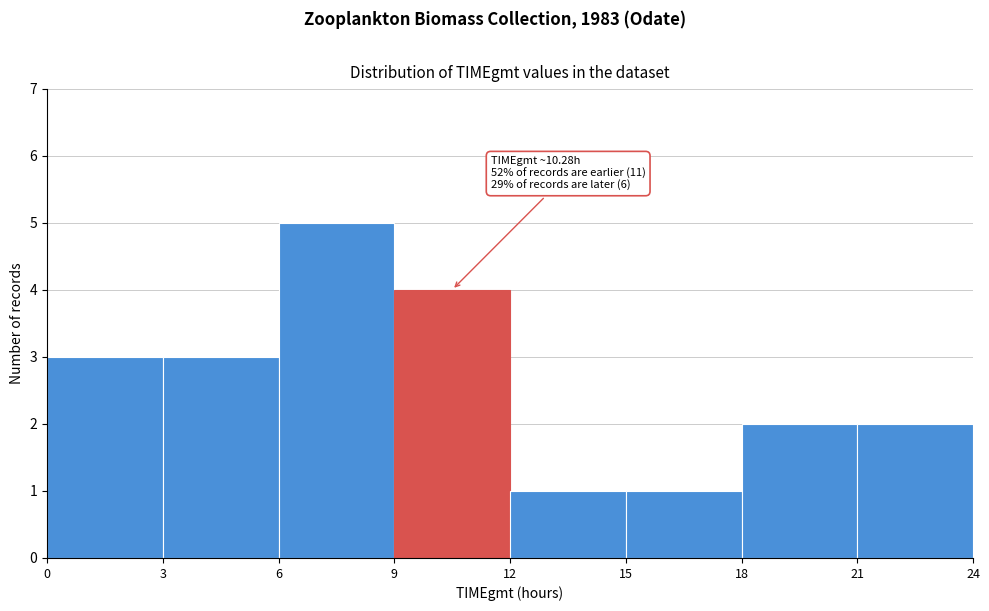

Over which range of the x-axis is the bar tallest?

6 to 9